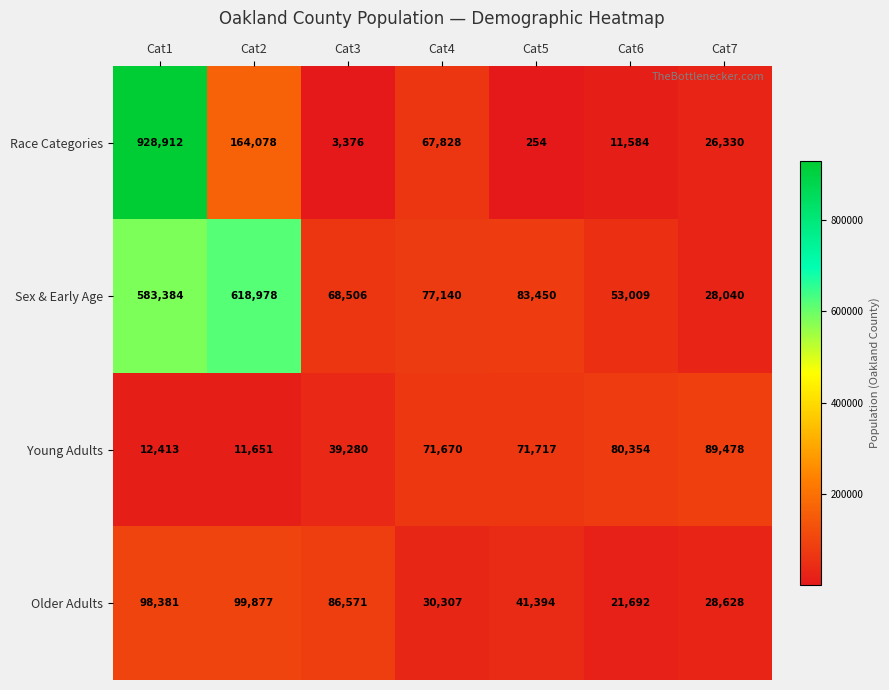

Rank the series by their maximum value, from highest to lowest.

Race Categories, Sex & Early Age, Older Adults, Young Adults